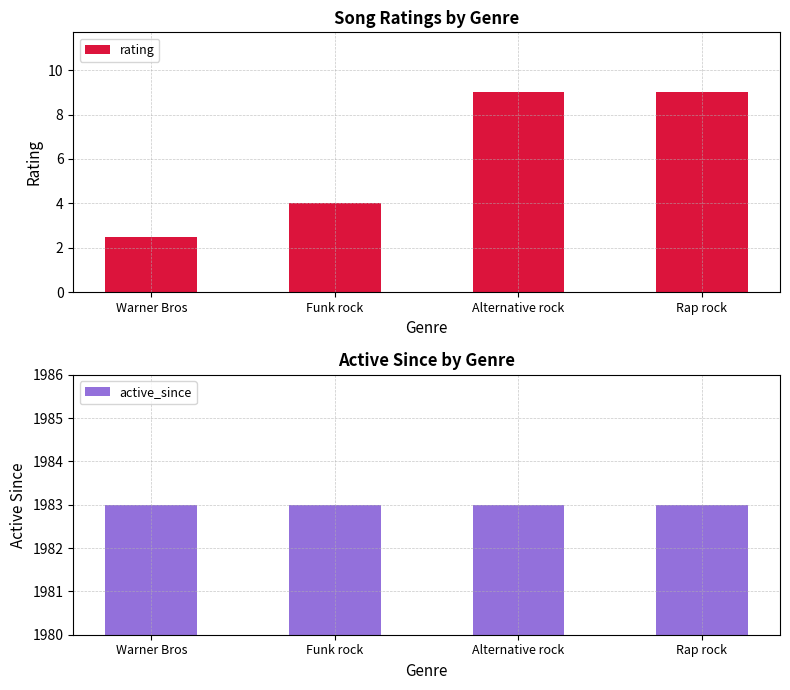

Read the rating value at Alternative rock.

9.0